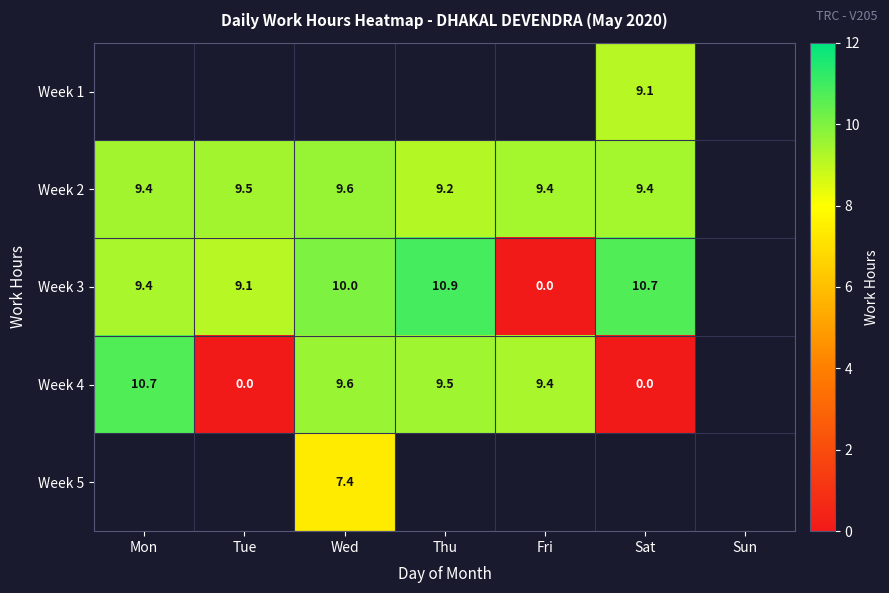

The Week 2 series shows 9.5 at Tue. True or false?

True